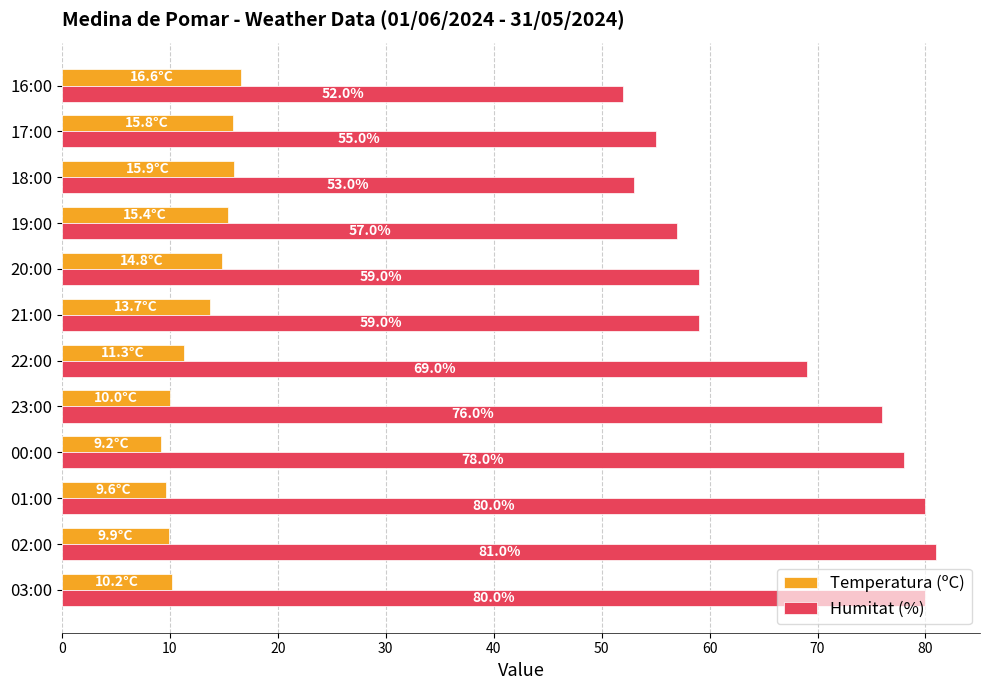

What is the difference between the maximum and minimum values in the Humitat (%) series?

29.0